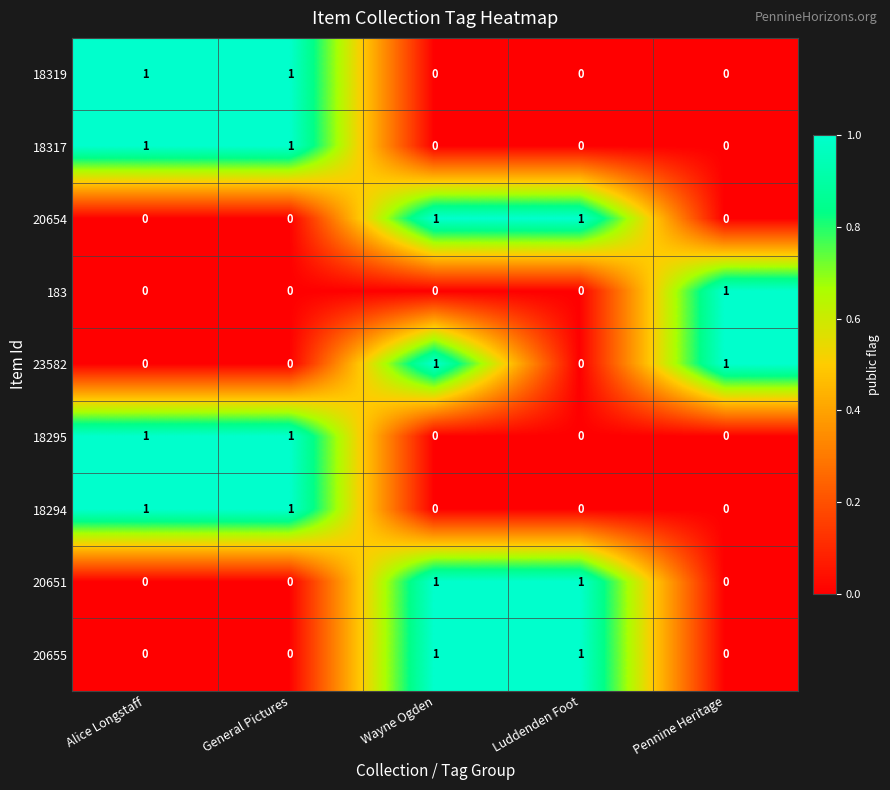

What is the total value across all series at Wayne Ogden?

4